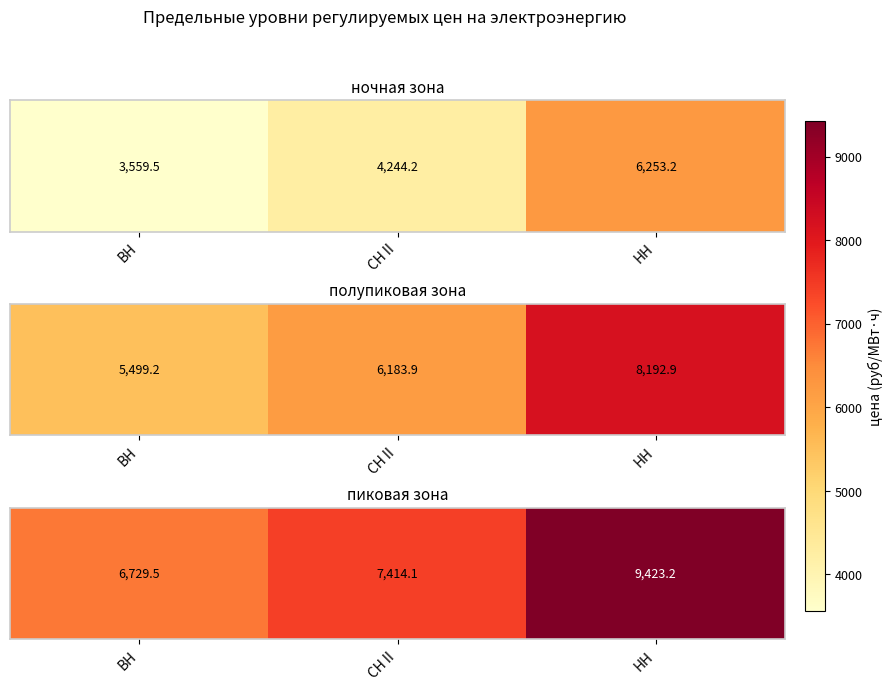

What is the greatest value displayed?

9423.2